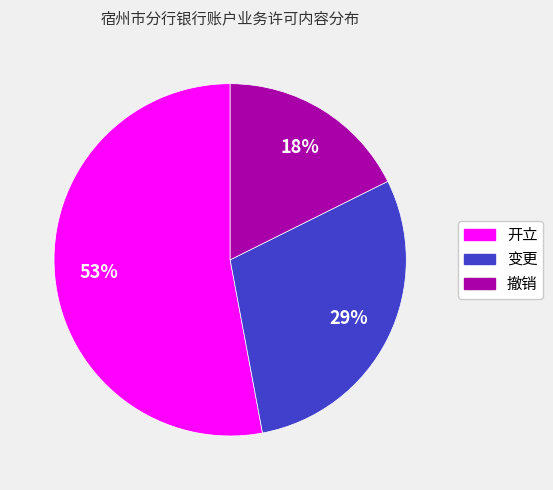

How many segments does this pie chart have?

3